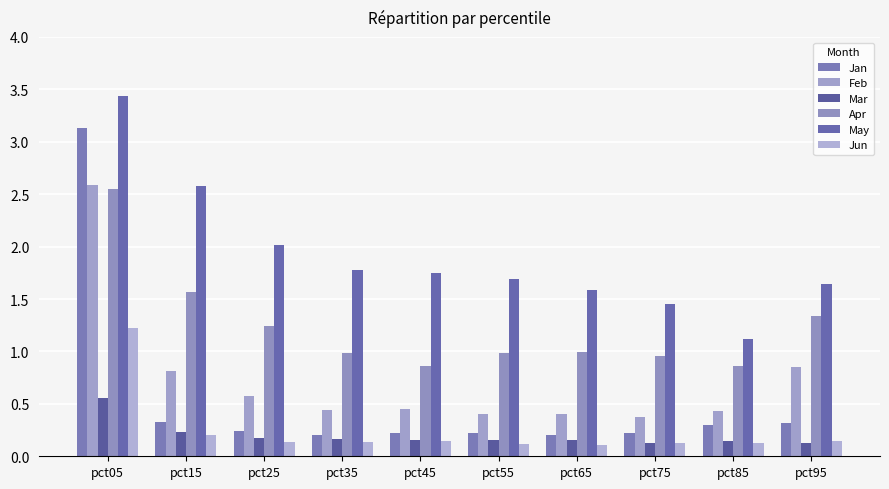

Read the Mar value at pct35.

0.2